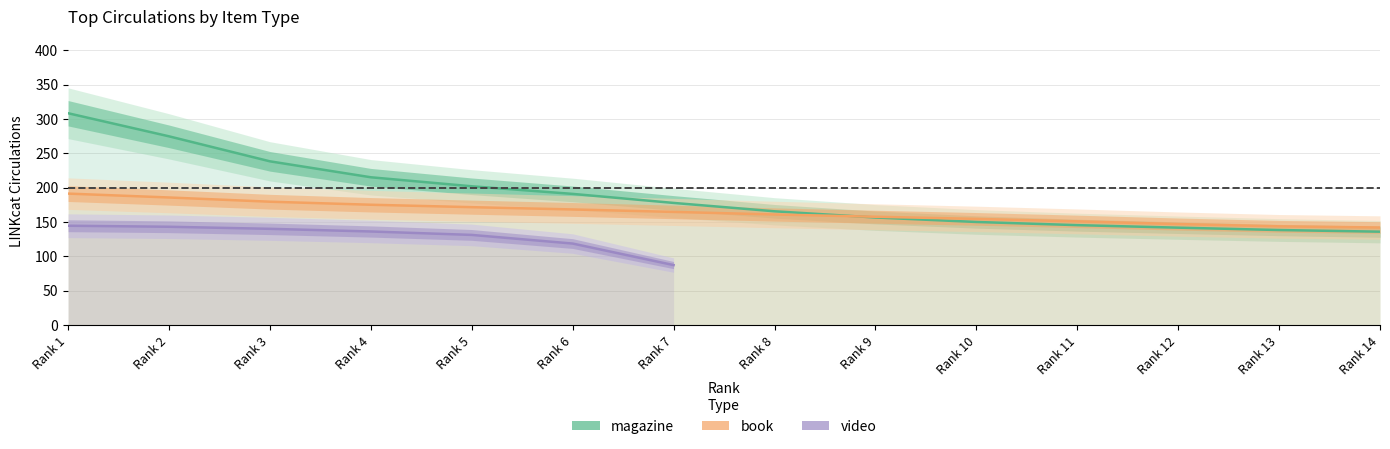

The video series shows 188 at 4. True or false?

False